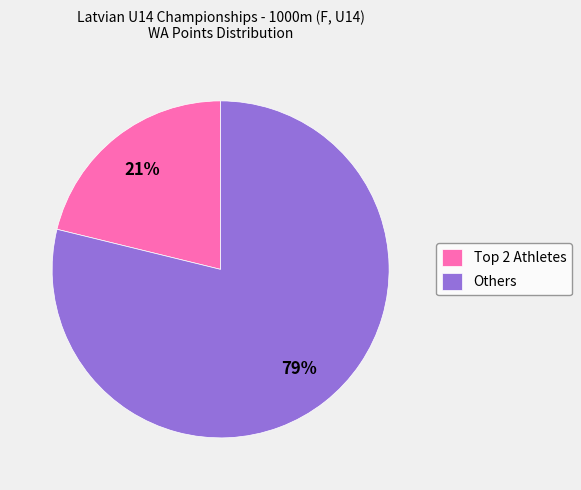

Count the number of slices in the pie.

2